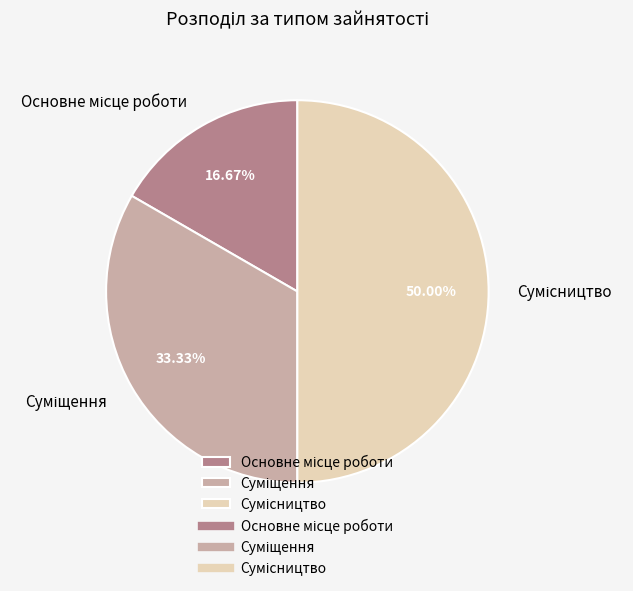

What is the ratio of the value at Основне місце роботи to the value at Суміщення?

0.5